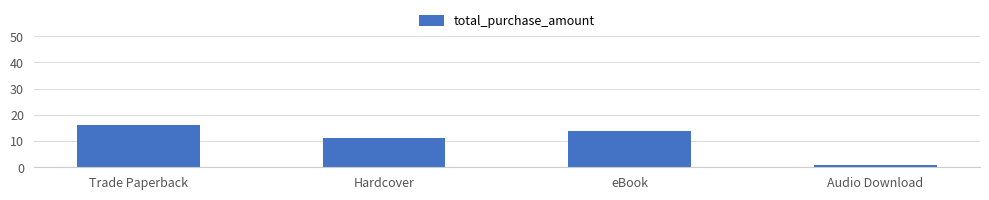

What is the label of the 2nd bar from the right?

eBook